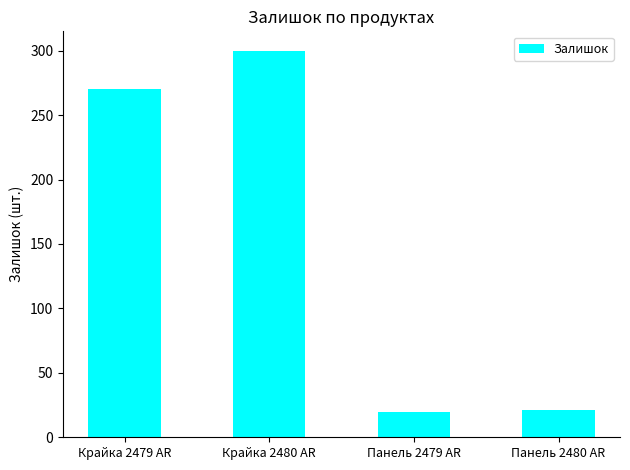

What is the maximum value shown in the chart?

300